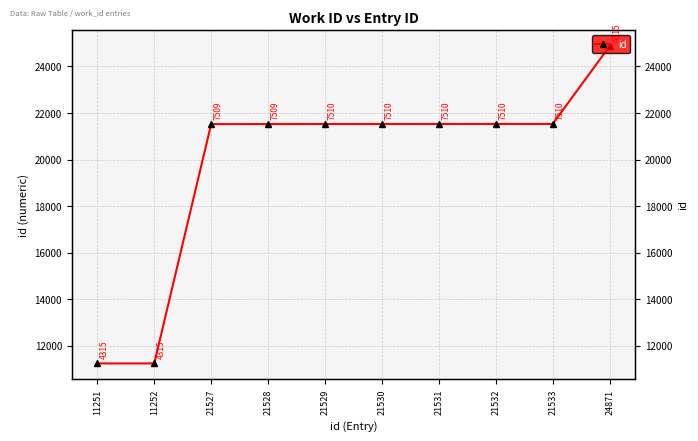

What is the sum of all values?

198084